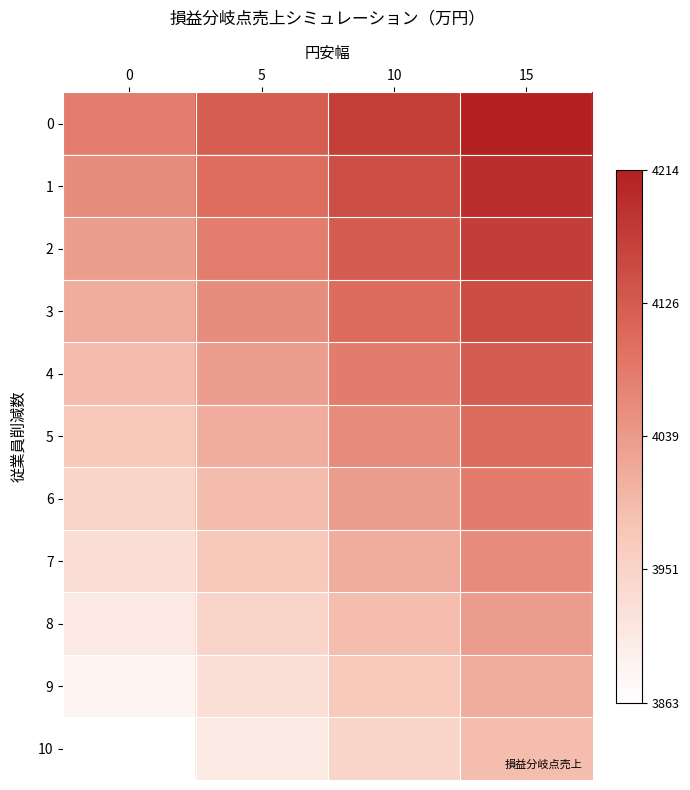

What is the total value across all series at 0?

43678.0